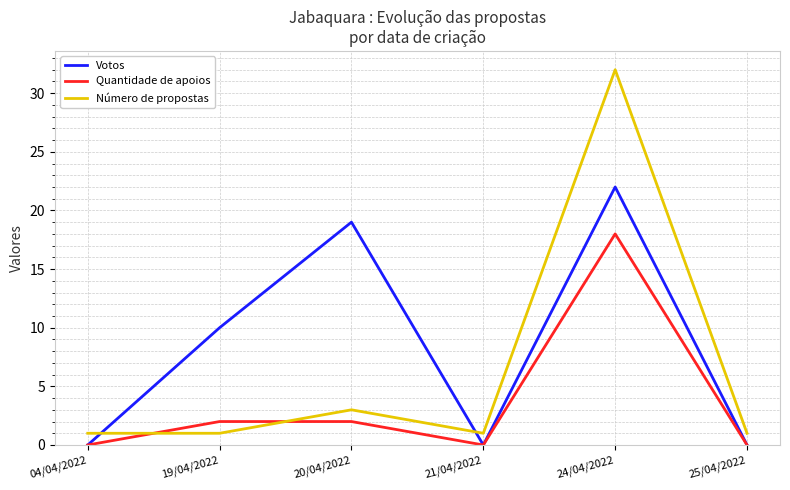

At which category does Número de propostas reach its first local peak?

20/04/2022